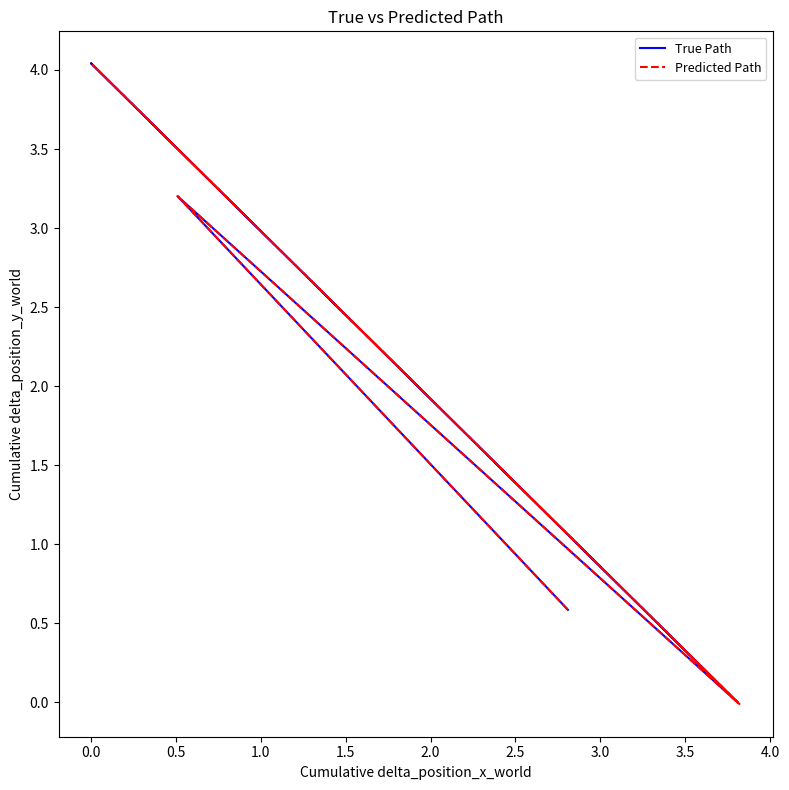

List the series in order of their overall mean, lowest first.

Predicted Path, True Path